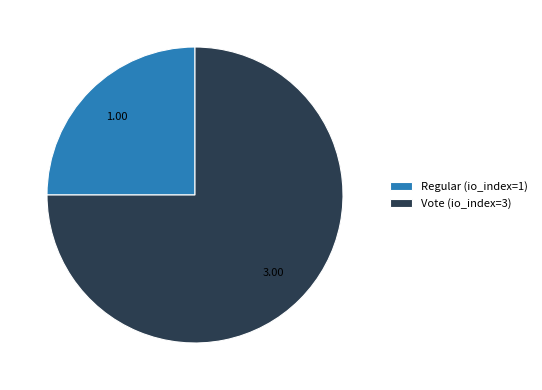

Which slice represents more than half of the pie?

Vote